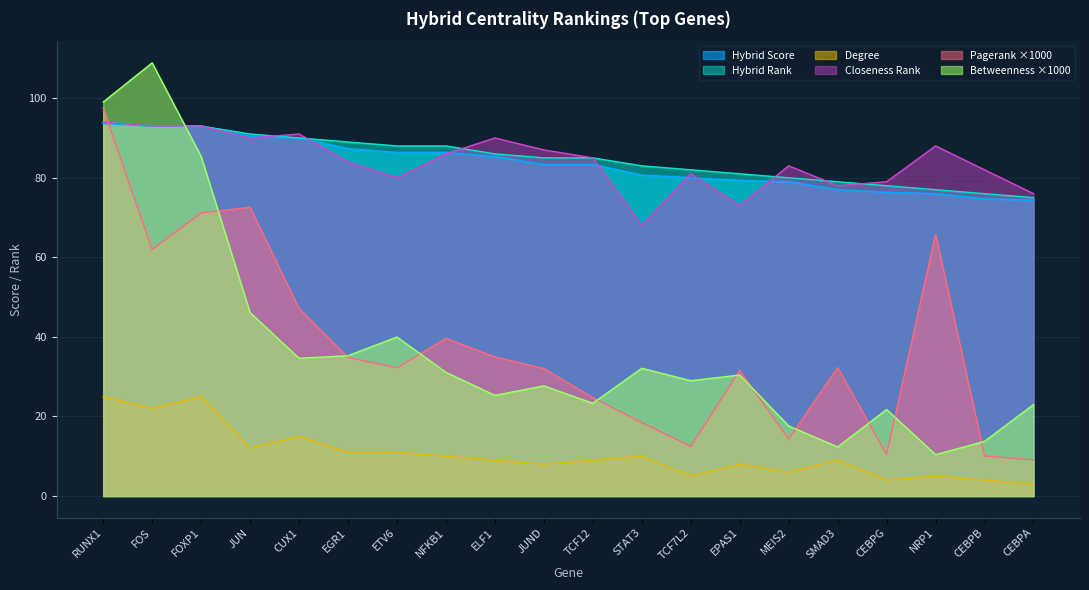

What is the difference between the maximum and minimum values in the Closeness_rank series?

26.0